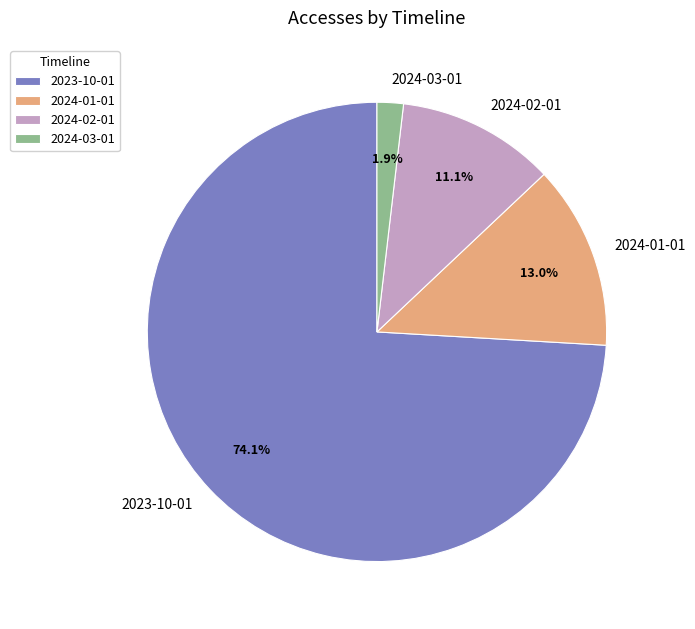

Which has a higher value, 2023-10-01 or 2024-03-01?

2023-10-01